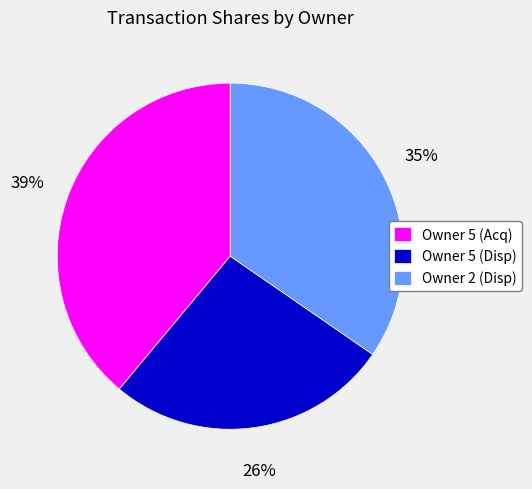

Which slice is the smallest?

Owner 5 (Disp)